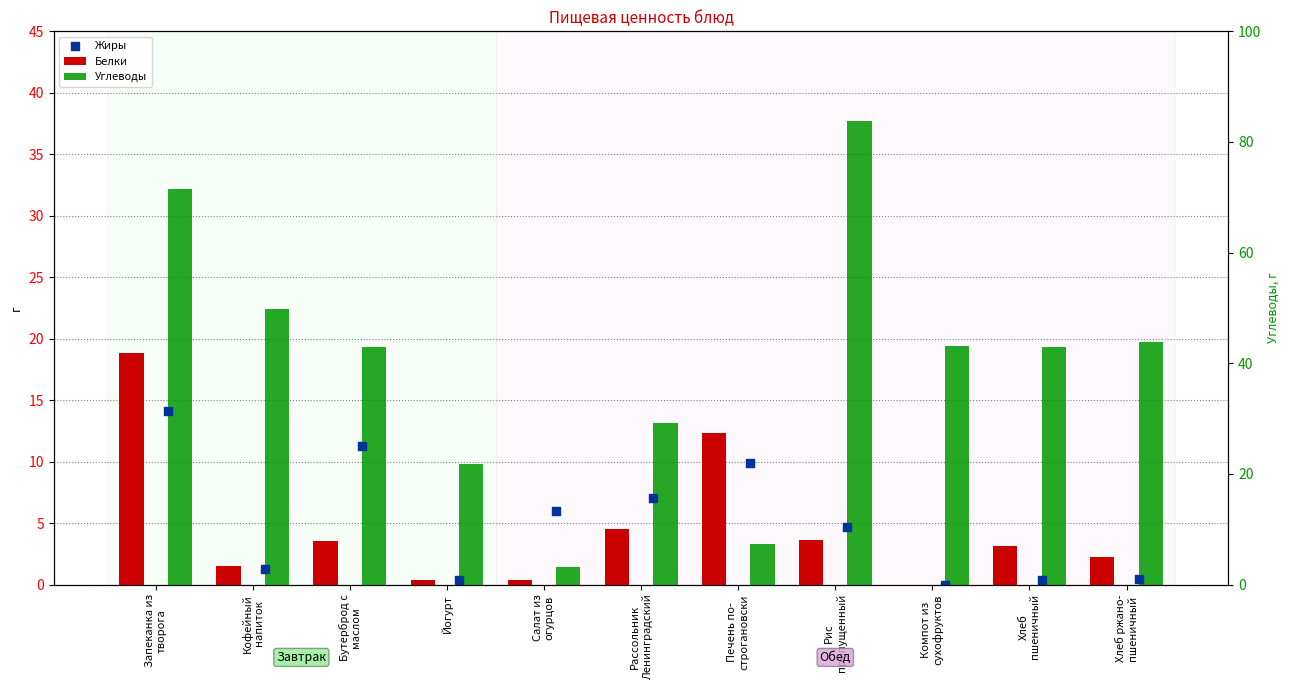

Which series has the widest spread of Y values?

Углеводы